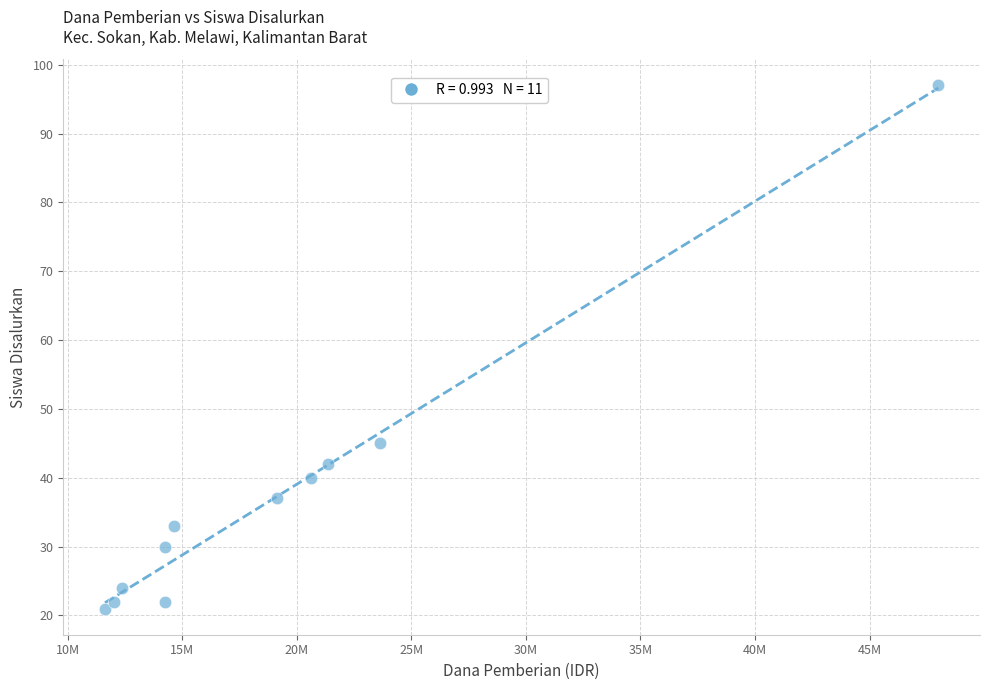

What is the average Y value?

38